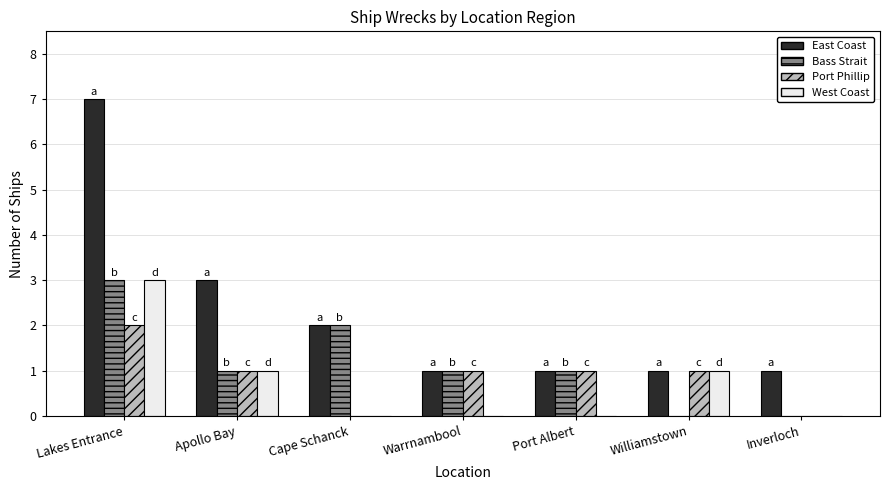

Reading left to right, what are all the values shown in this chart?

East Coast: 7	3	2	1	1	1	1
Bass Strait: 3	1	2	1	1	0	0
Port Phillip: 2	1	0	1	1	1	0
West Coast: 3	1	0	0	0	1	0